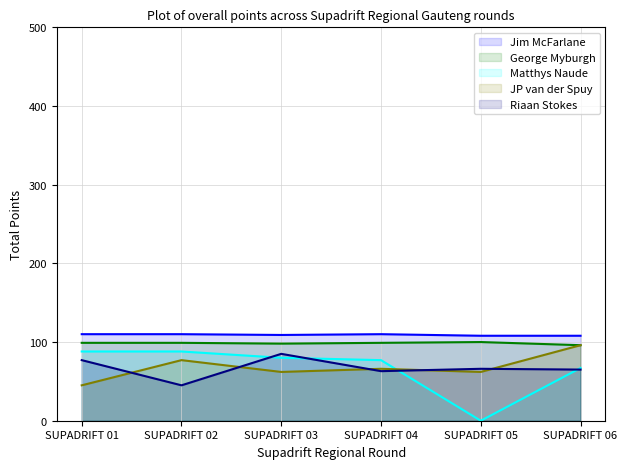

What is the difference between the highest and lowest values at SUPADRIFT 05?

108